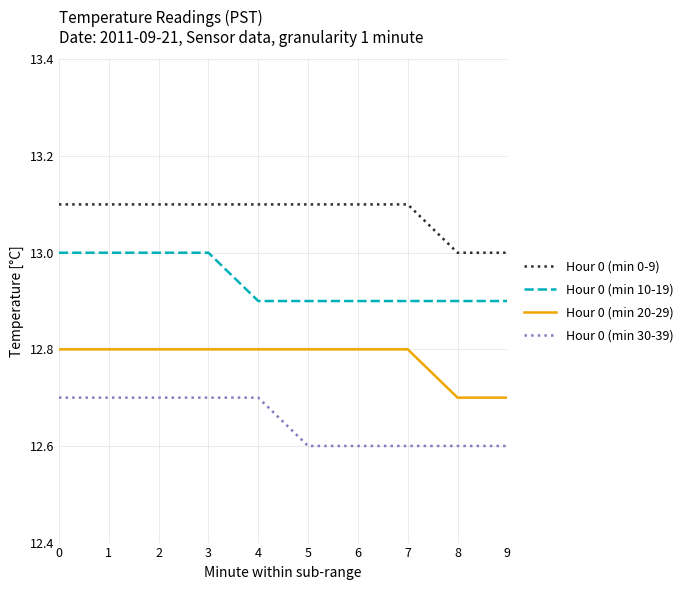

Is it true that Hour 0 (min 20-29) equals 19.8 at 6?

False